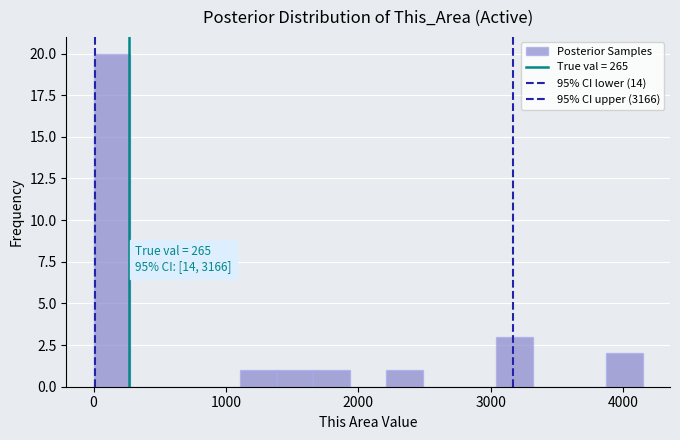

Around what value on the x-axis is the tallest bar? Give the approximate position of its centre, as read against the axis.

100